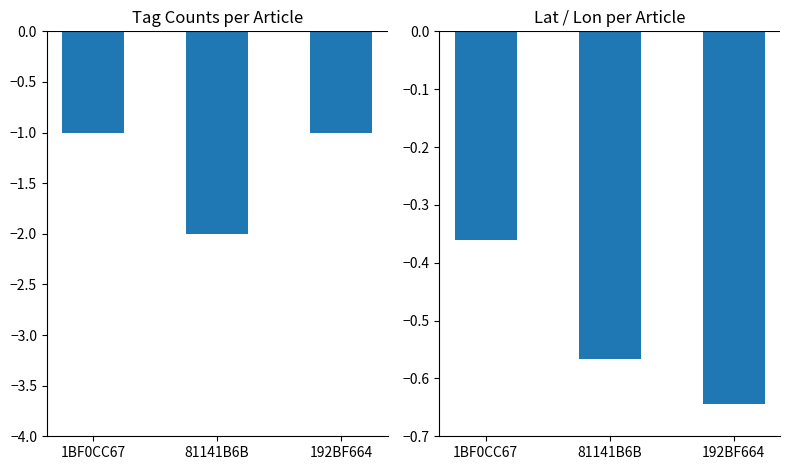

Which series has the largest total across all categories?

Latitude (scaled, negated)